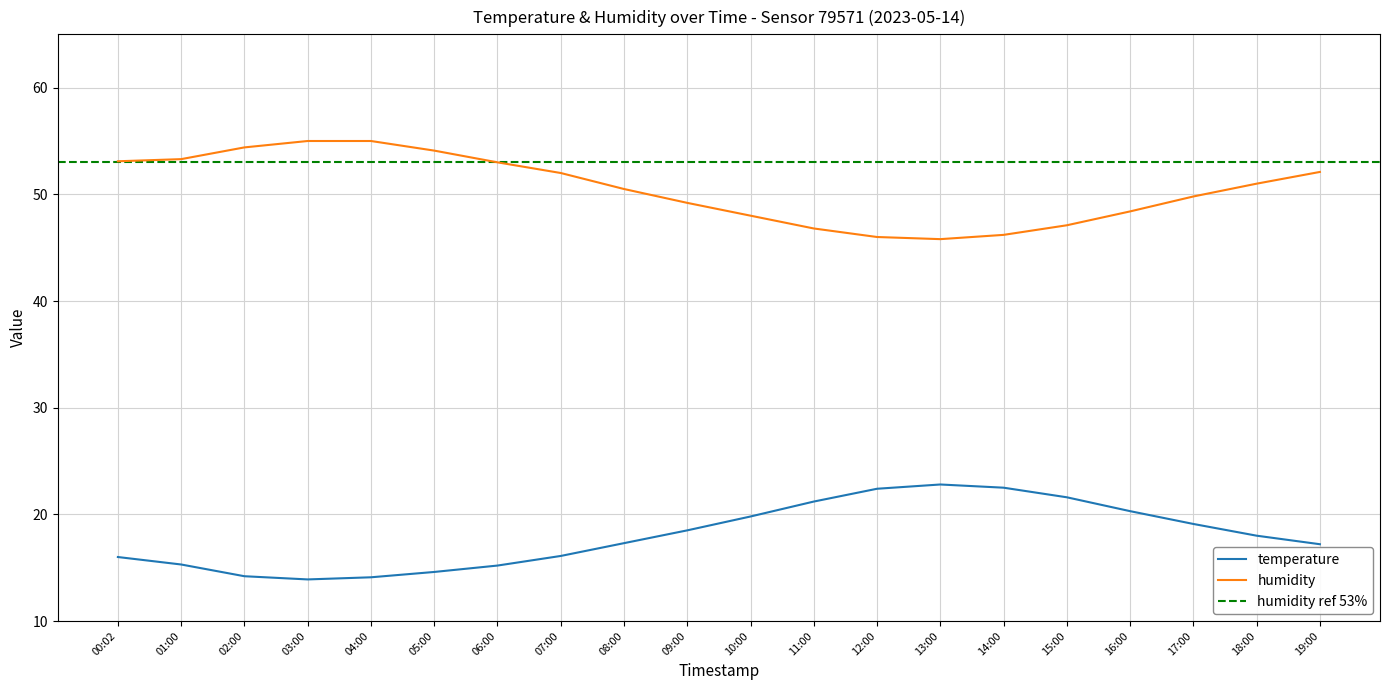

At which category is the sum across all series the highest?

19:00